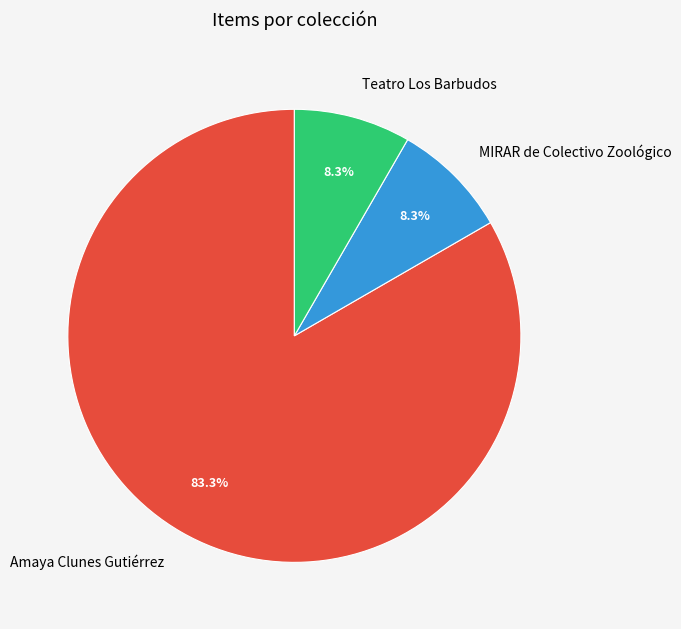

Count the number of slices in the pie.

3